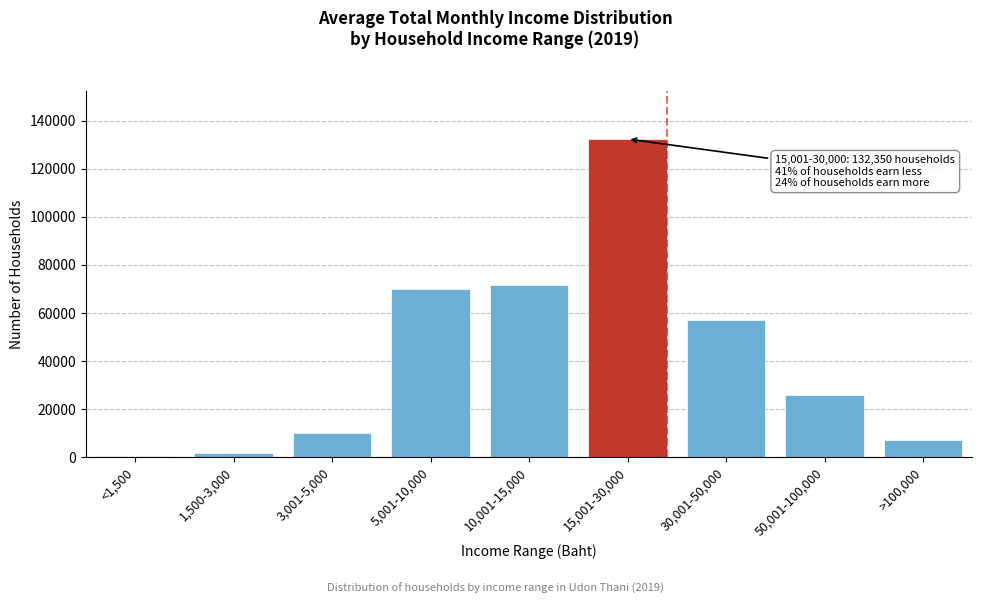

Reading left to right, what are all the values shown in this chart?

506	1639	10258	70137	71665	132350	57223	25879	6953